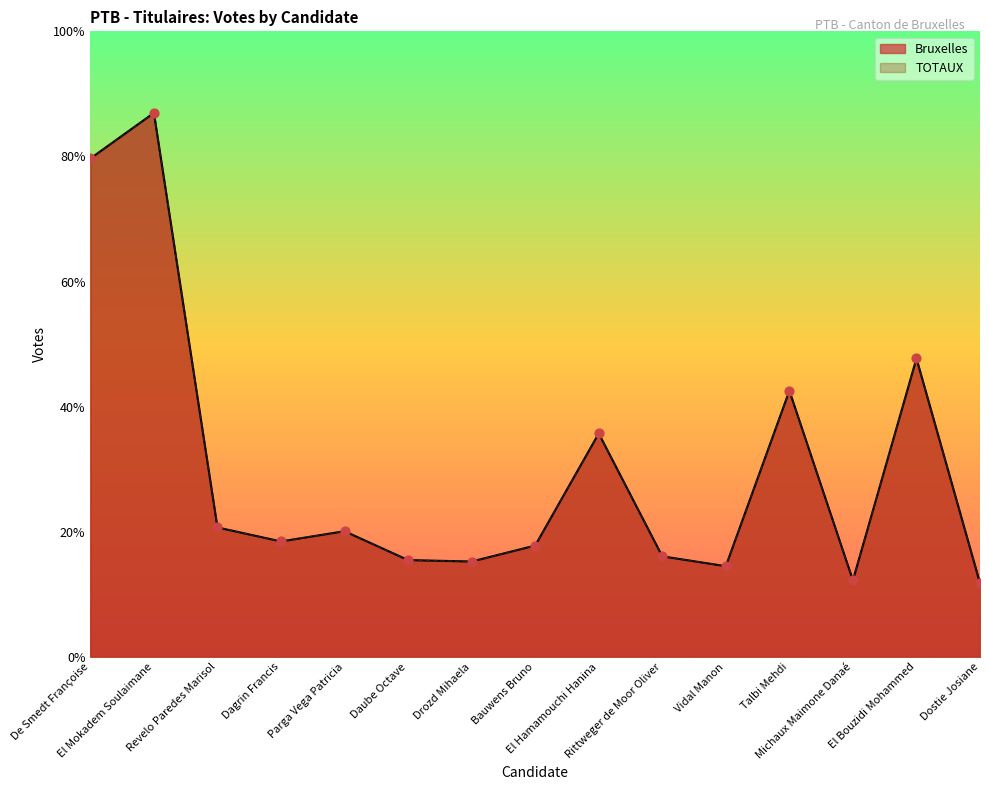

Which series has the largest total across all categories?

Bruxelles